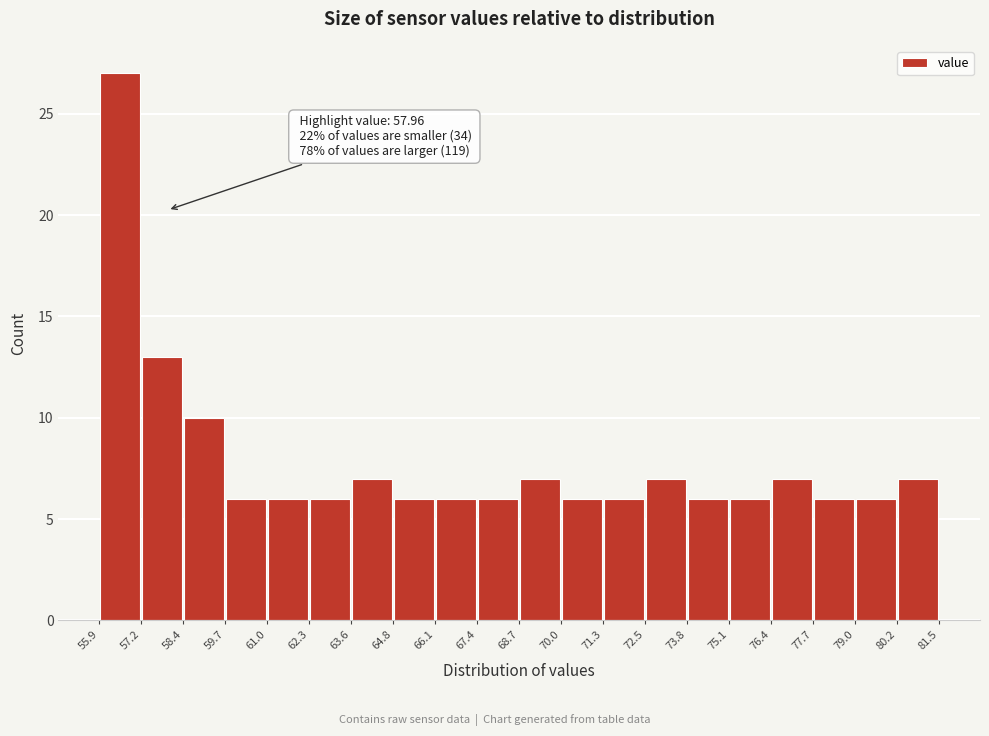

Which range on the x-axis has the tallest bar?

55.9 to 57.2